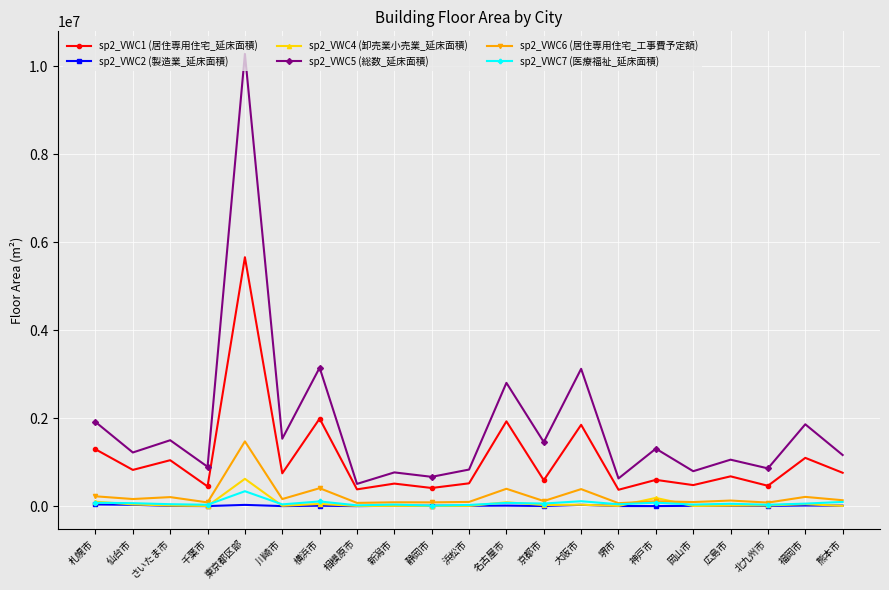

What is the spread (max minus min) of values at 広島市?

1051159